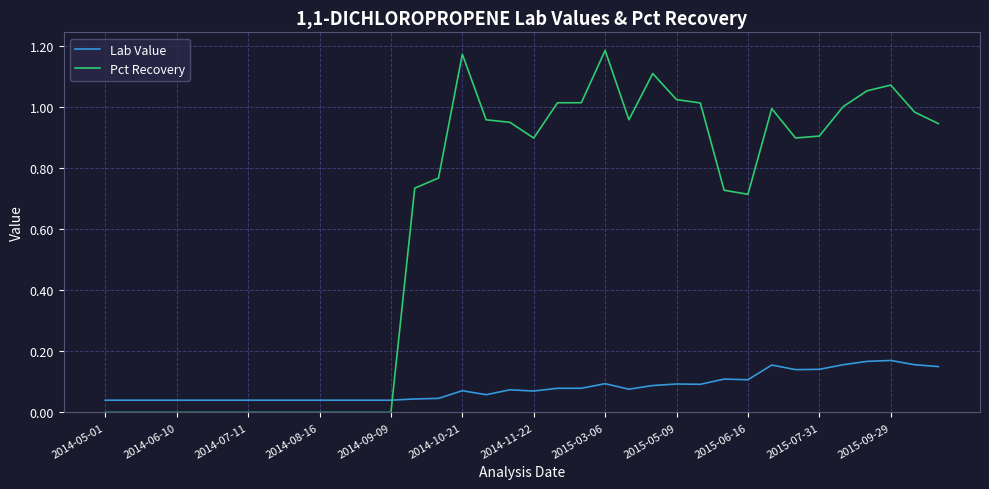

Which series has the largest total across all categories?

Pct Recovery